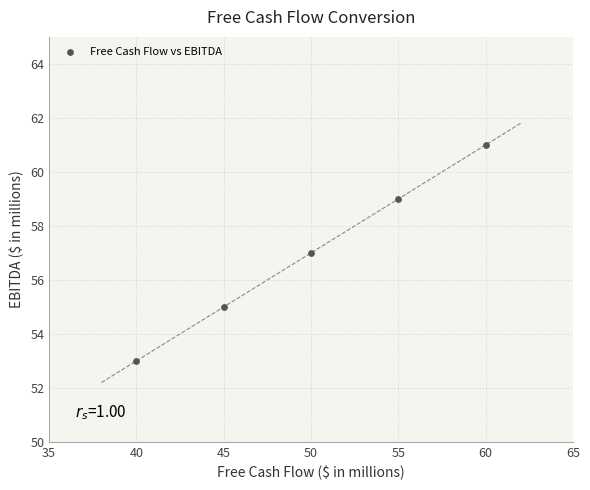

What is the range of X values (max minus min)?

20